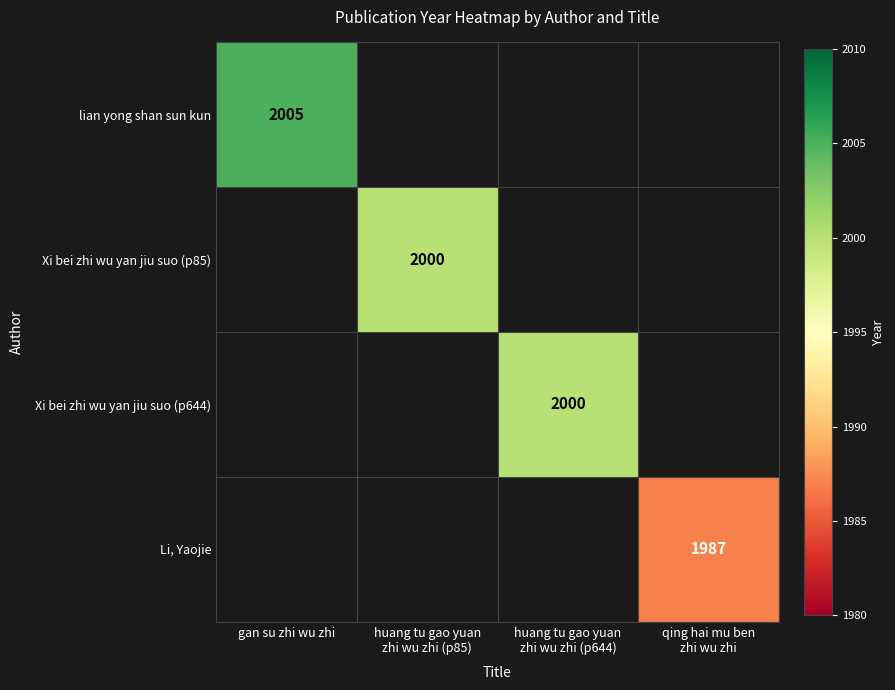

Count the number of categories in the chart.

4